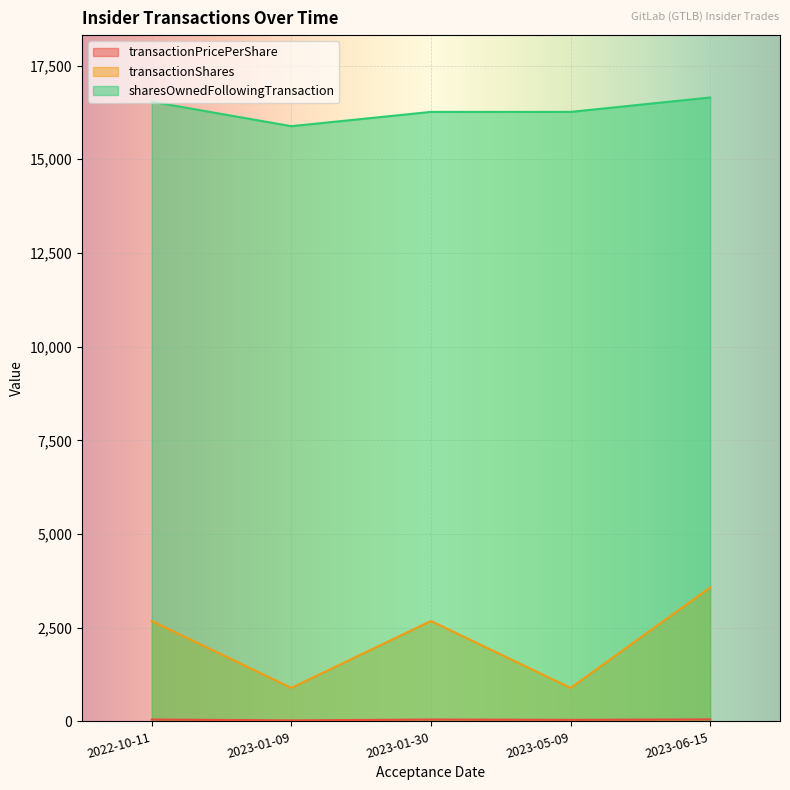

Where does the sharesOwnedFollowingTransaction series first go above 16265?

2022-10-11